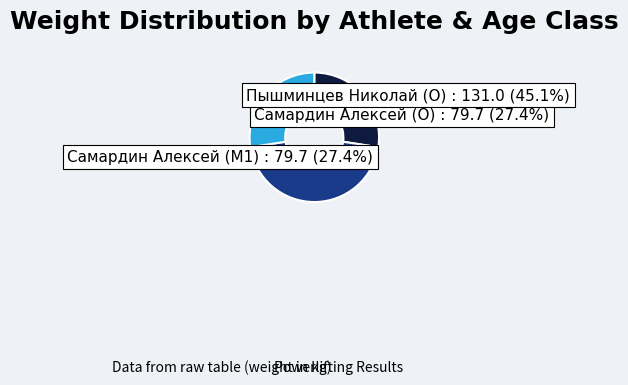

To the nearest percent, what is the average slice percentage?

33%